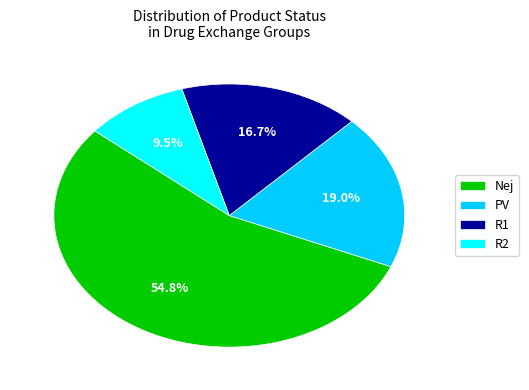

To the nearest percent, what percentage of the pie is Nej?

55%